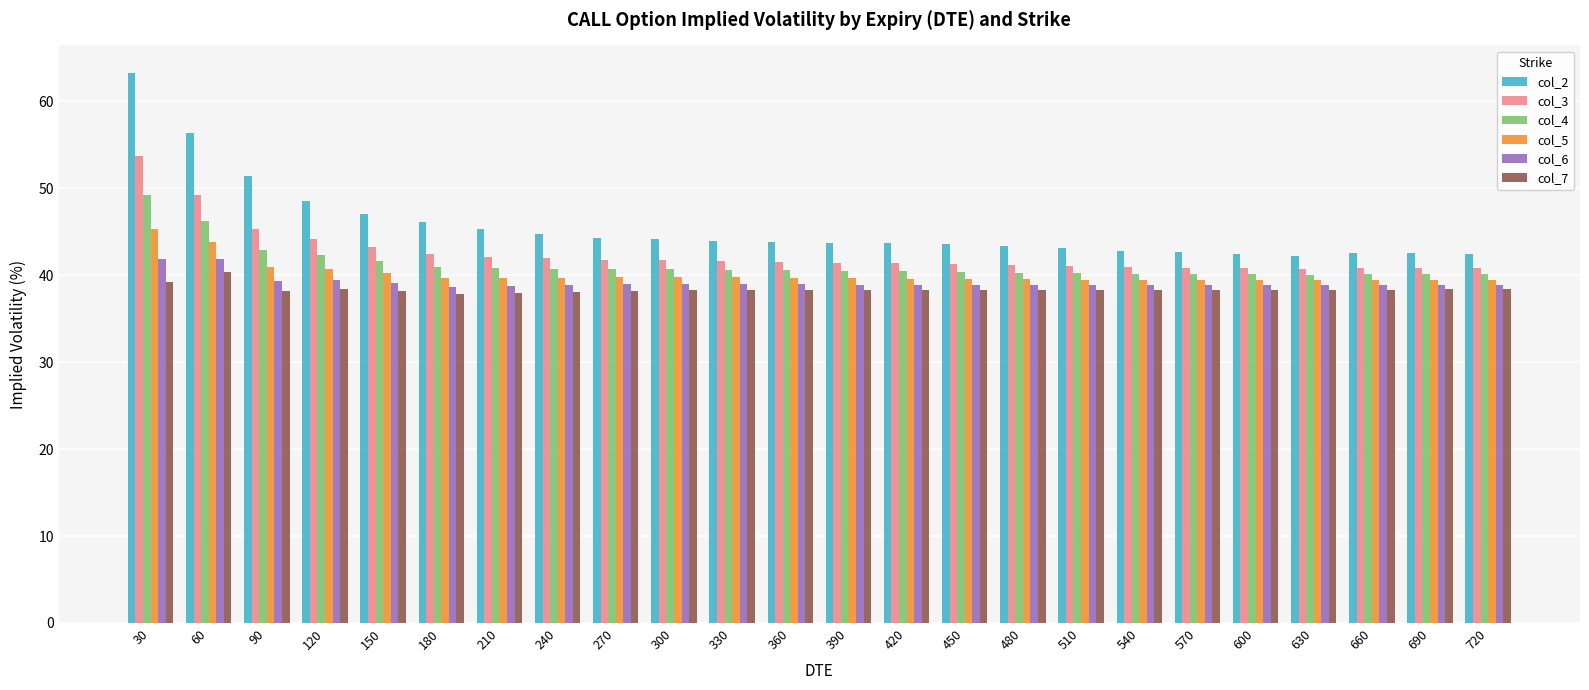

At which label is col_2 closest to 52?

90